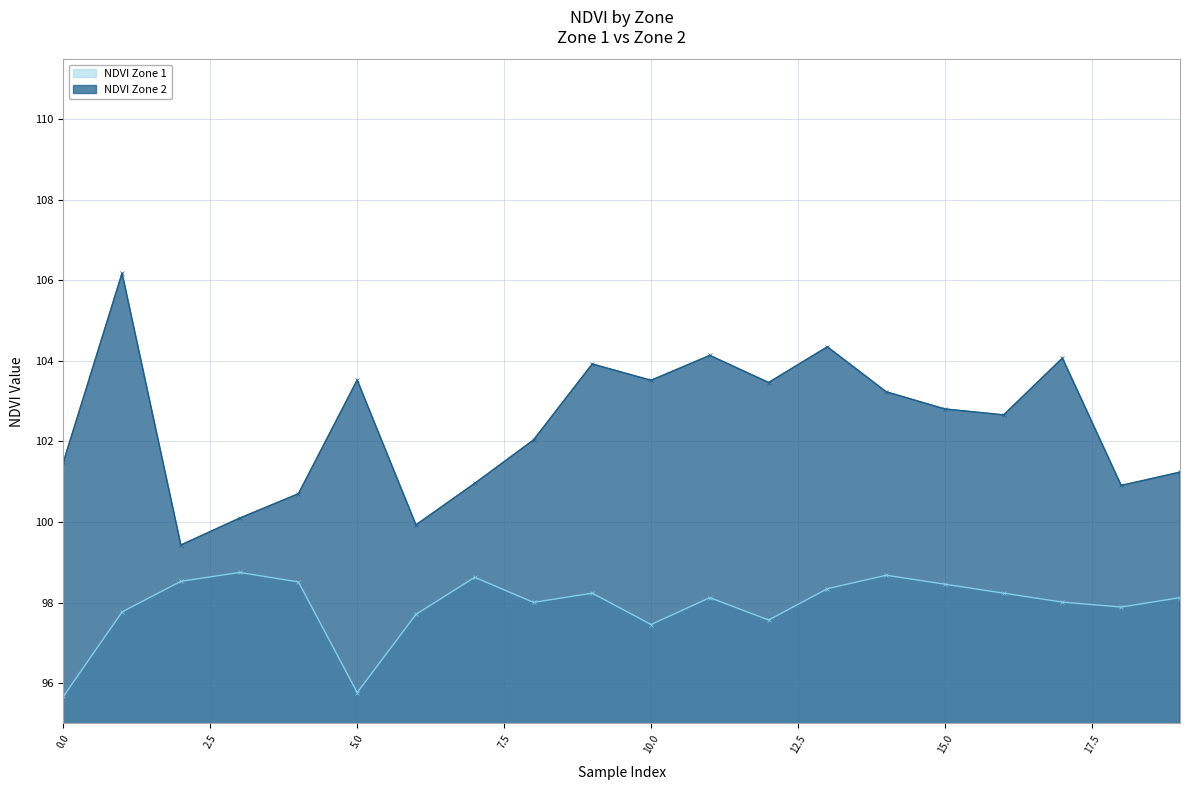

Which series has the widest spread of values?

NDVI Zone 2